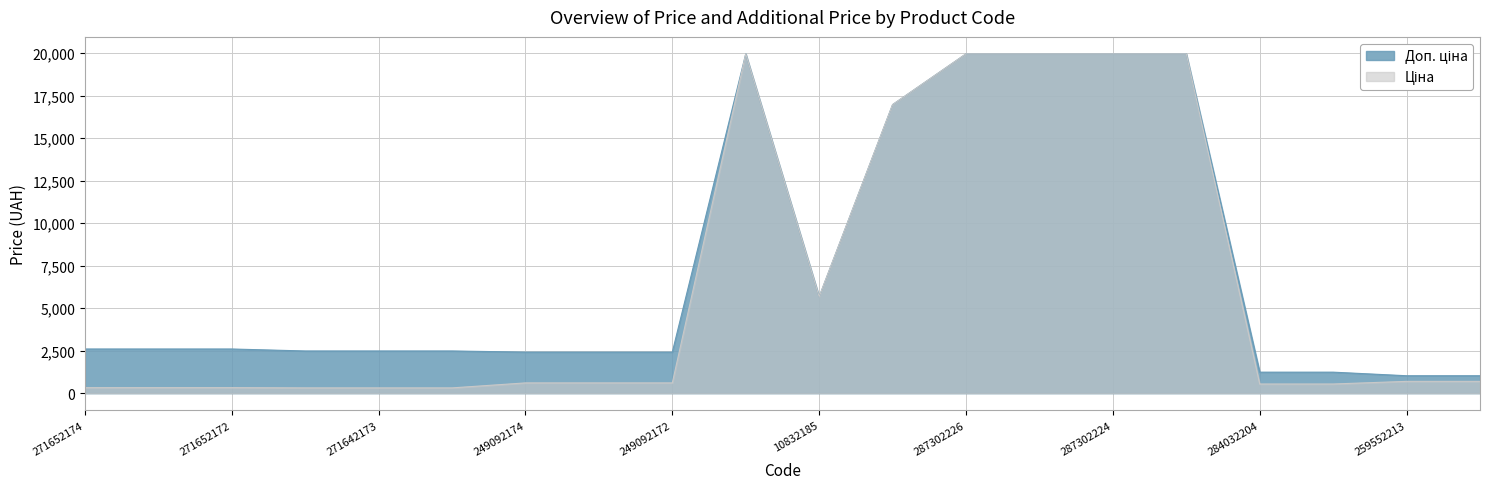

What is the difference between the Ціна values at 287292222 and 271642172?

16666.0